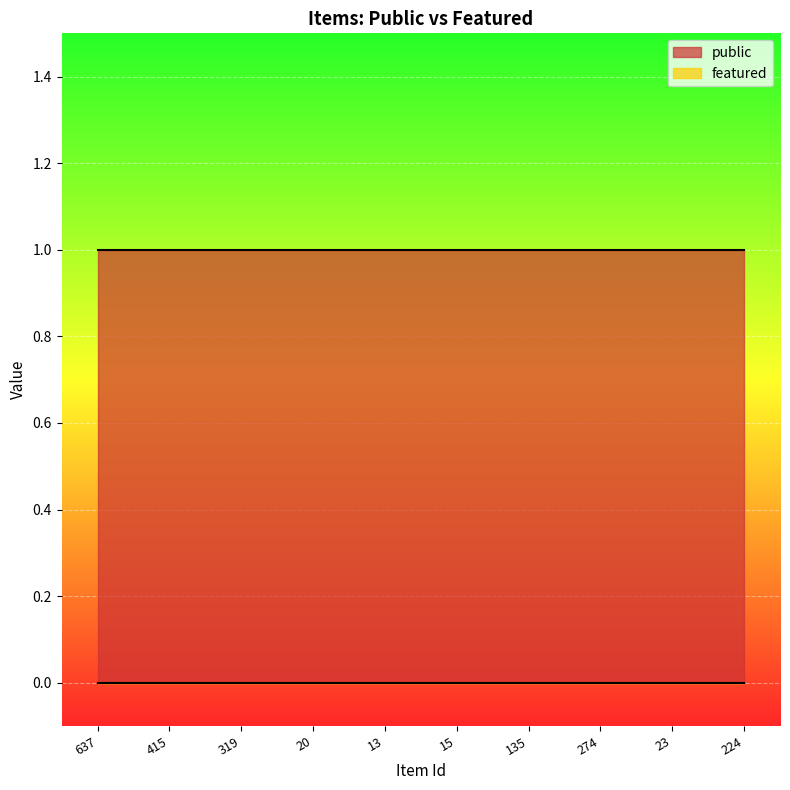

List the labels in order of public value, largest first.

637, 415, 319, 20, 13, 15, 135, 274, 23, 224